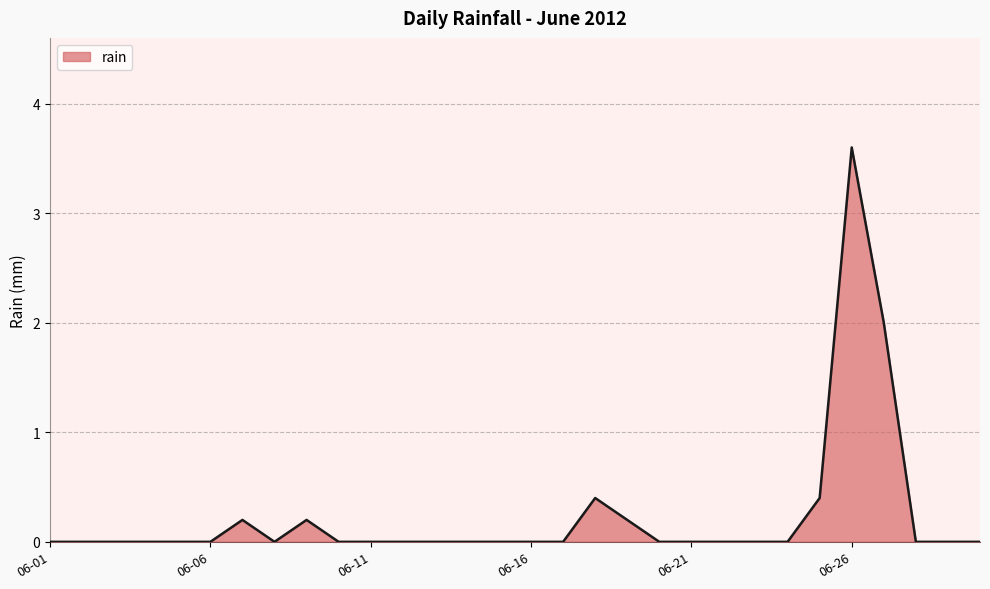

True or false: the data has more than 1 interior local peaks.

True